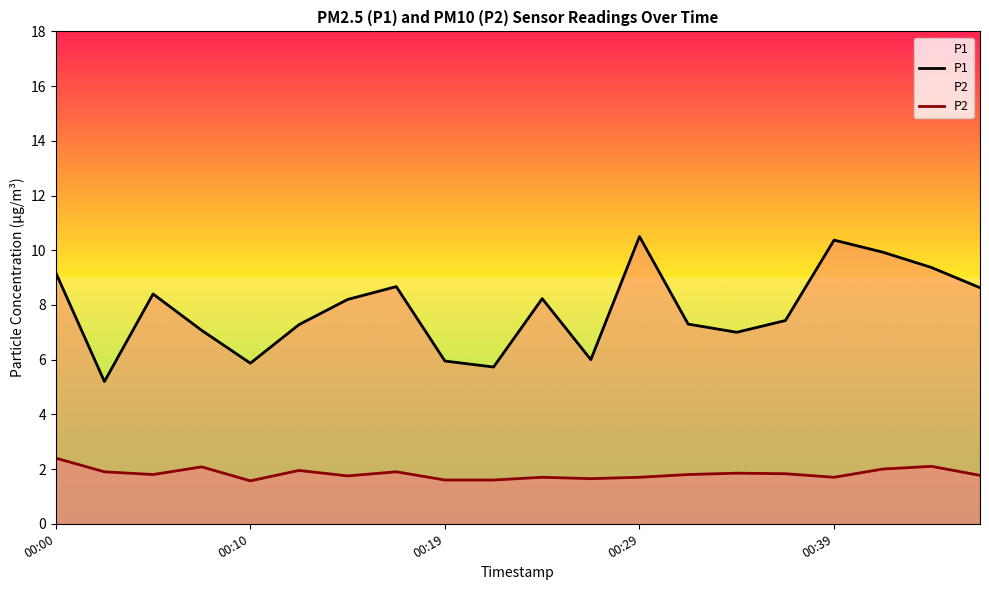

Rank the series by their average value, from lowest to highest.

P2, P1